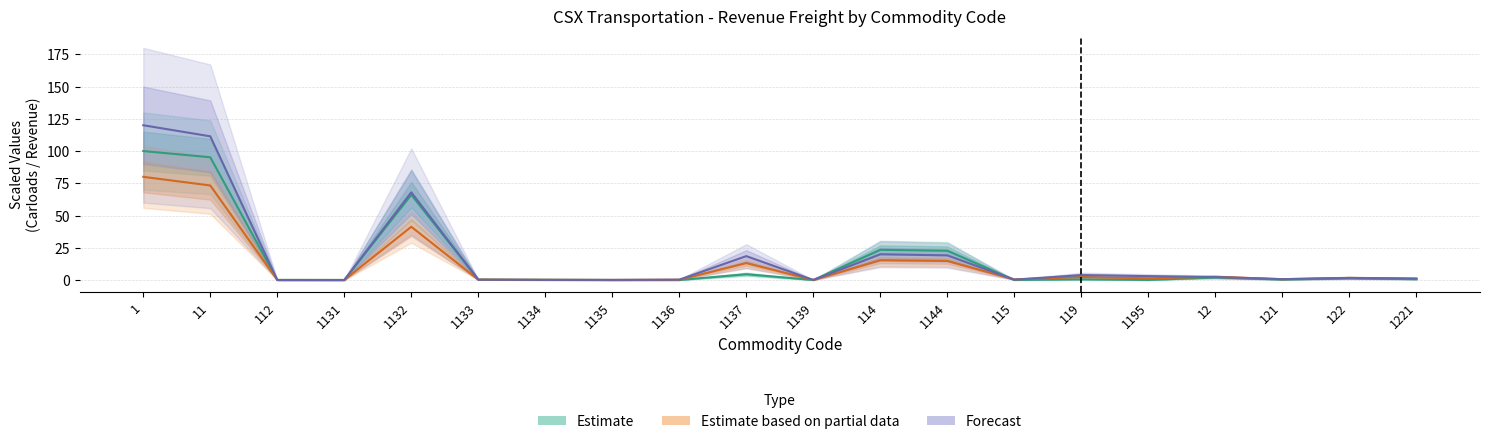

At how many categories does at least one series exceed 97?

2